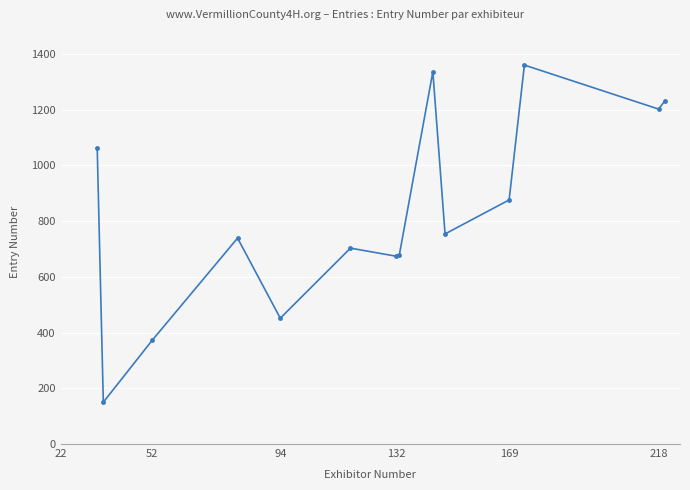

What is the sum of all values?

11590.0